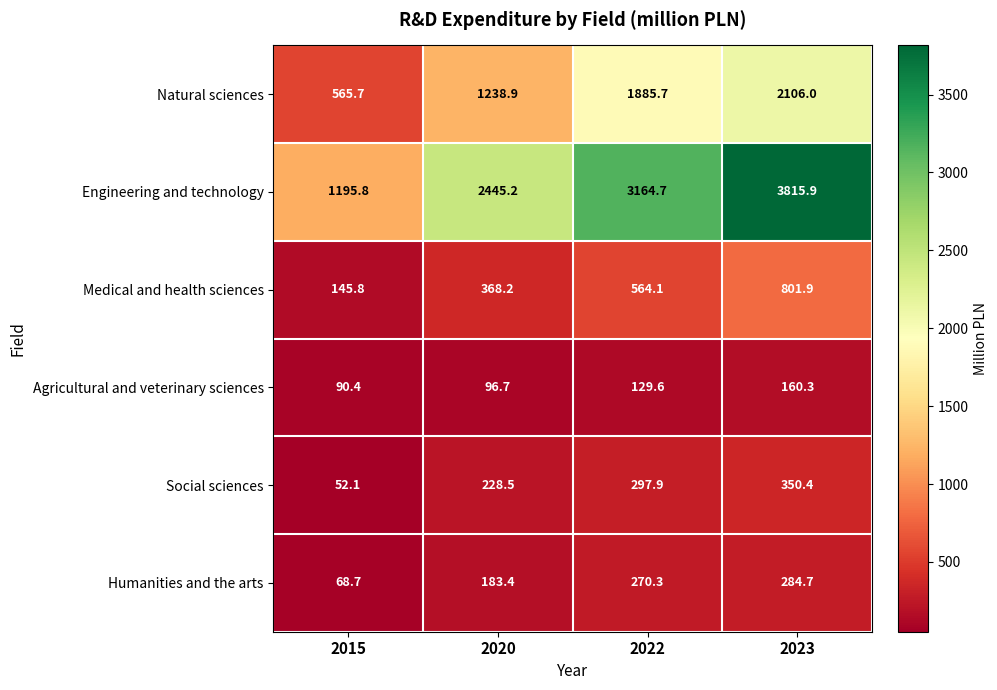

What is the sum of the Social sciences values at 2023 and 2015?

402.5